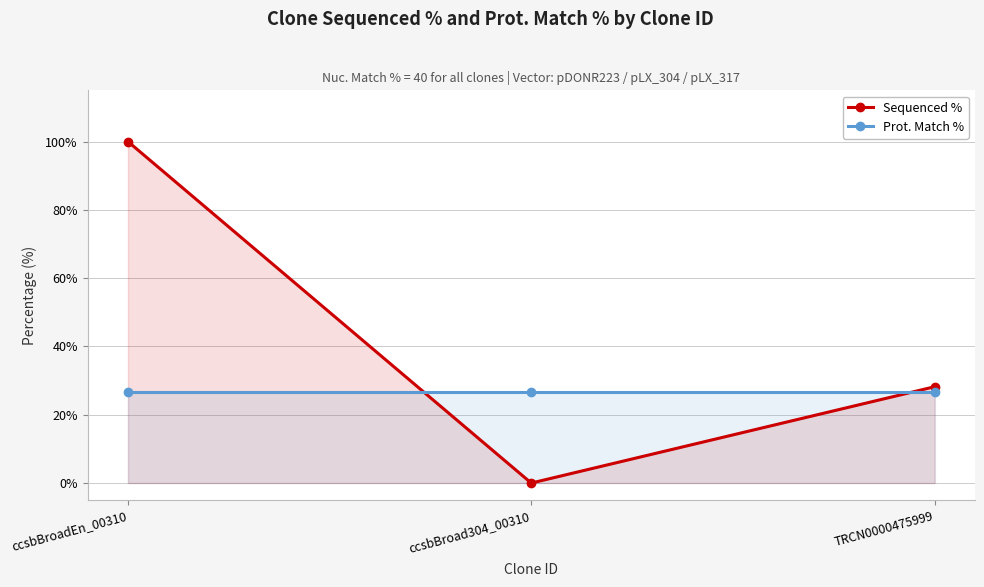

Between ccsbBroadEn_00310 and TRCN0000475999, which series saw the biggest shift?

Sequenced %